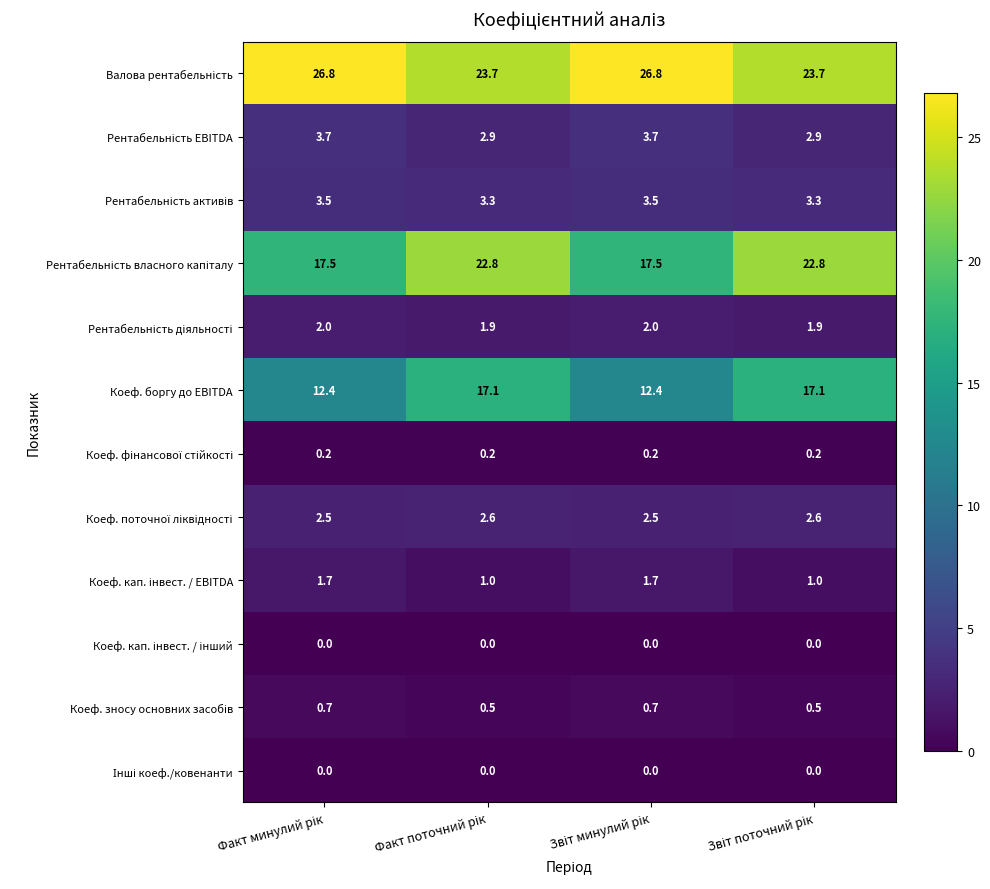

What is the greatest value displayed?

26.8